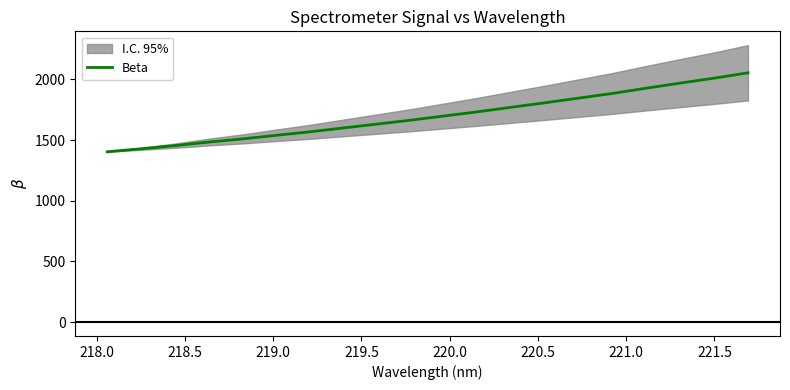

What is the sum of all values?

33986.5